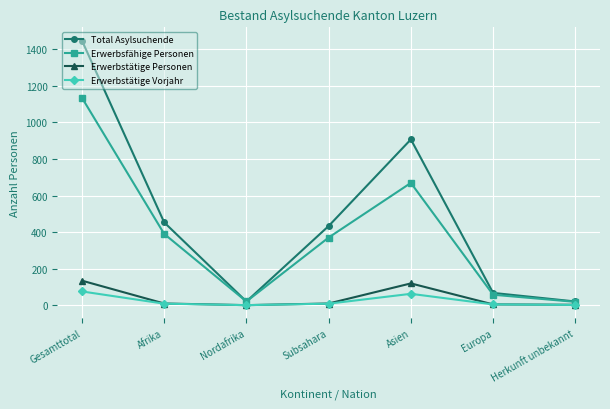

What is the sum of the Erwerbstätige Vorjahr values at Gesamttotal and Europa?

79